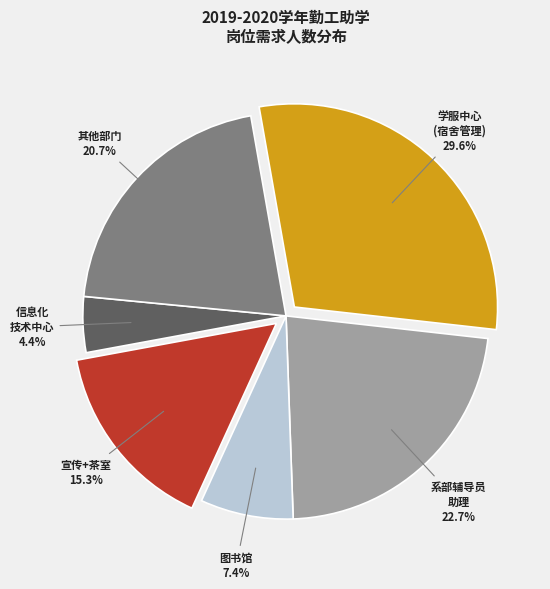

What percentage is NOT represented by 其他部门 20.7%?

79.3%